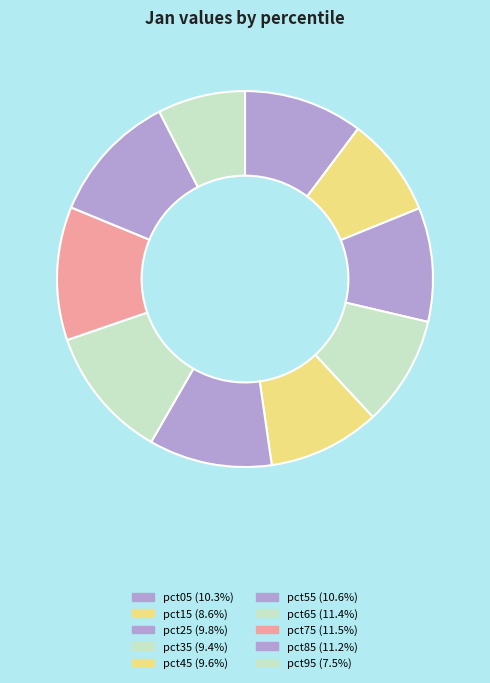

To the nearest percent, what is the average slice percentage?

10%